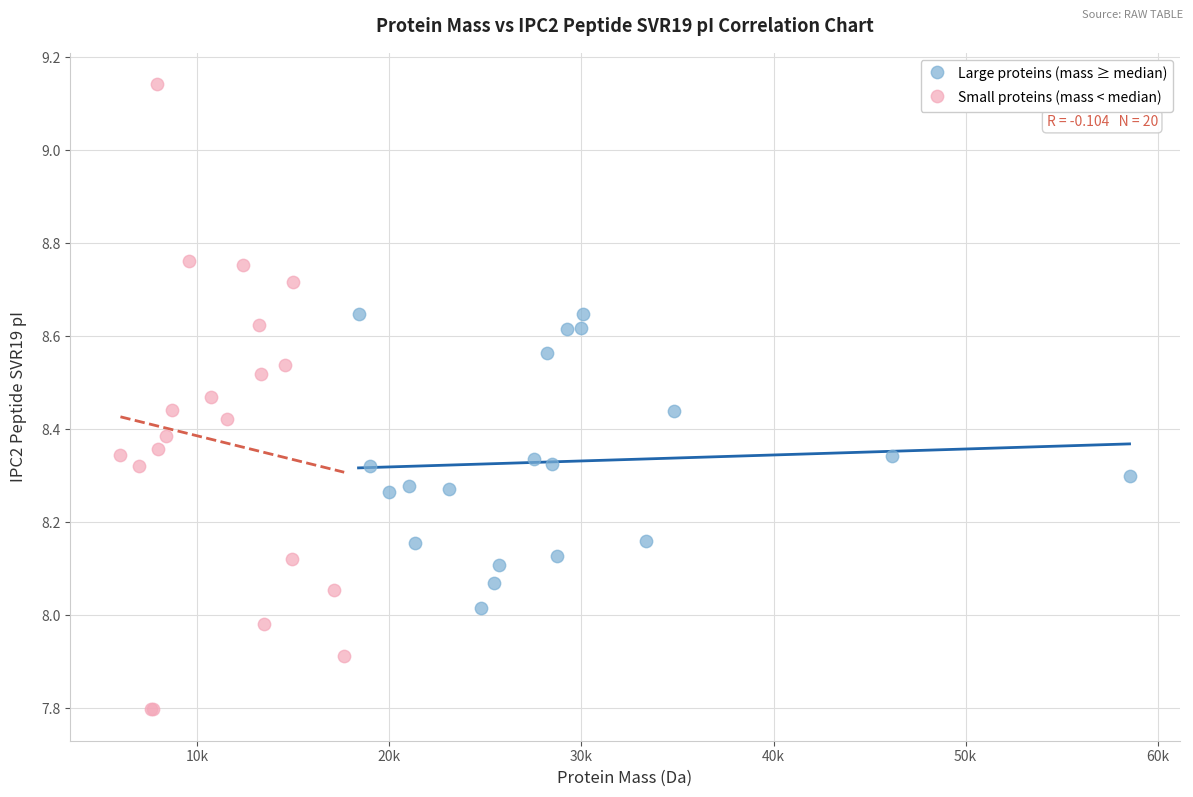

Which series contains the highest Y value?

Small proteins (mass < median)